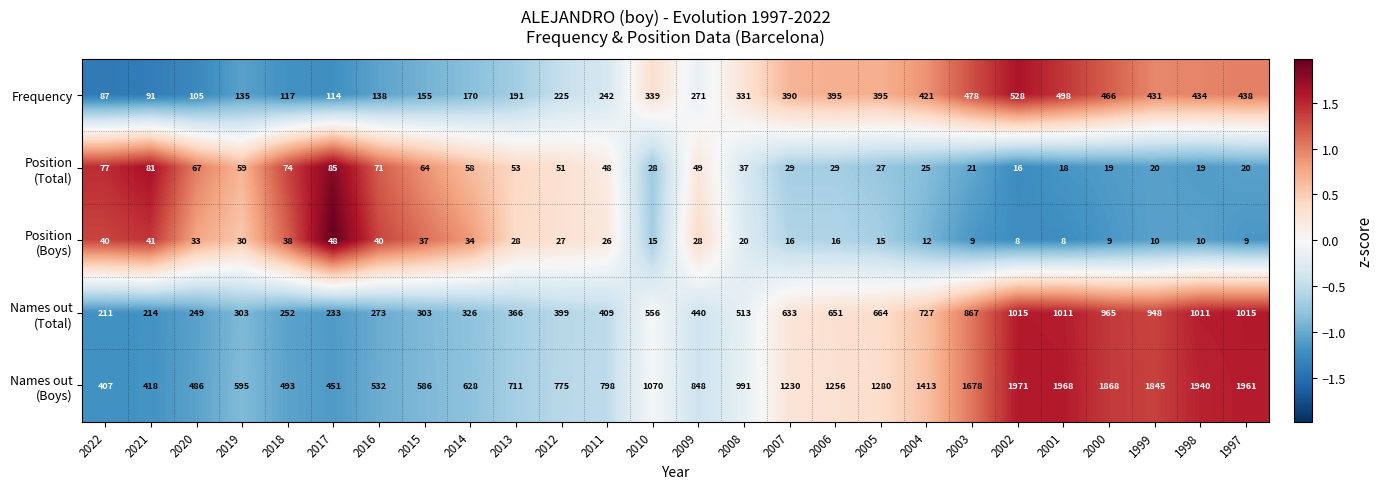

What is the sum of the Frequency values at 2014 and 2015?

325